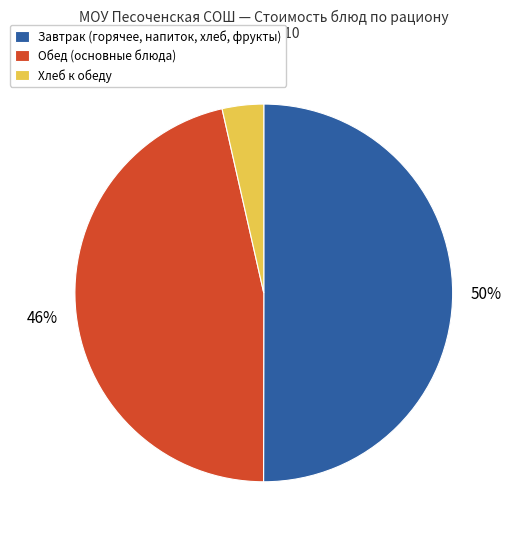

Is it true that Завтрак (горячее, напиток, хлеб, фрукты) is 50% of the pie?

True